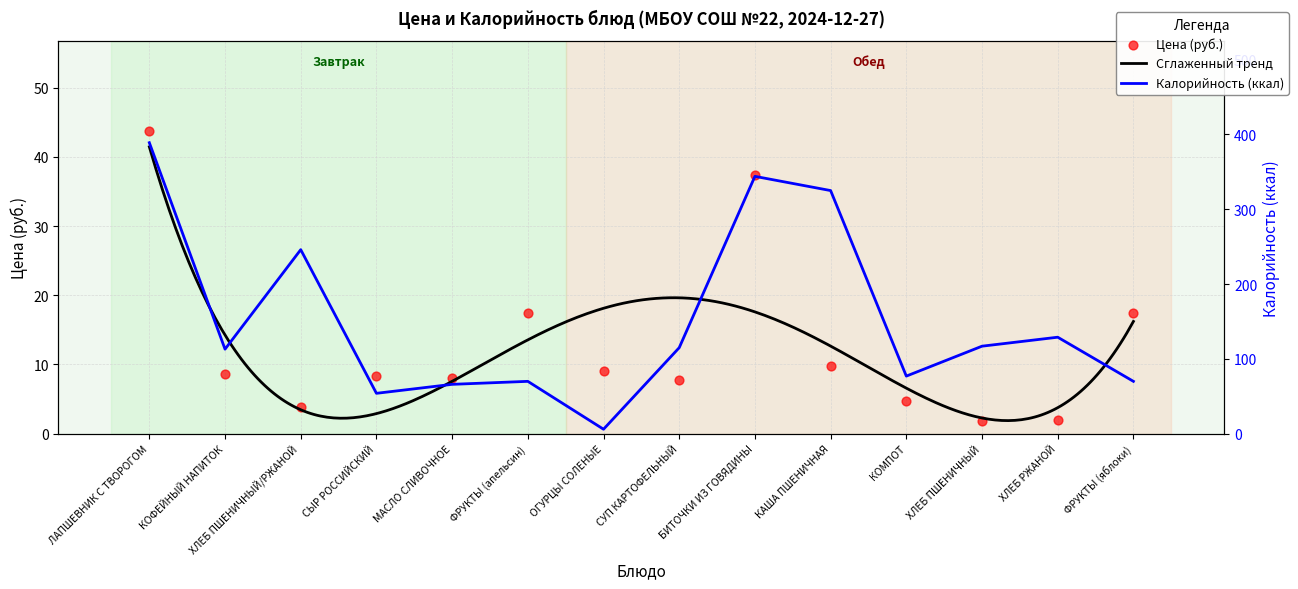

Which series has the widest spread of Y values?

Калорийность